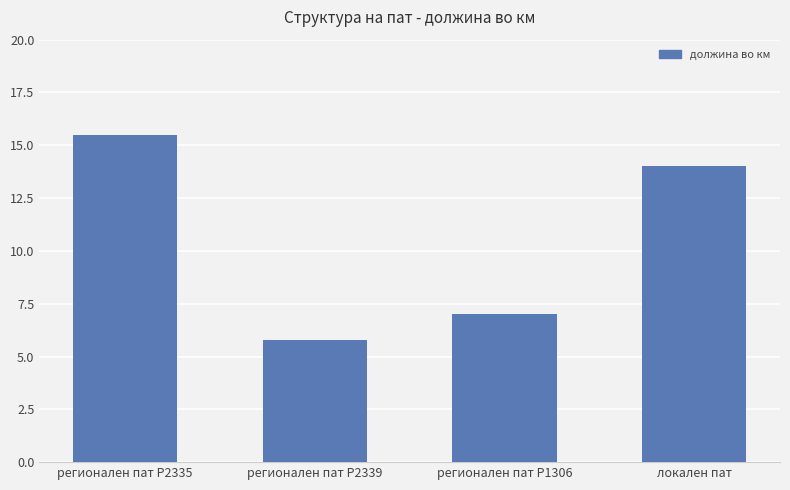

True or false: the data shows 14.0 at локален пат.

True